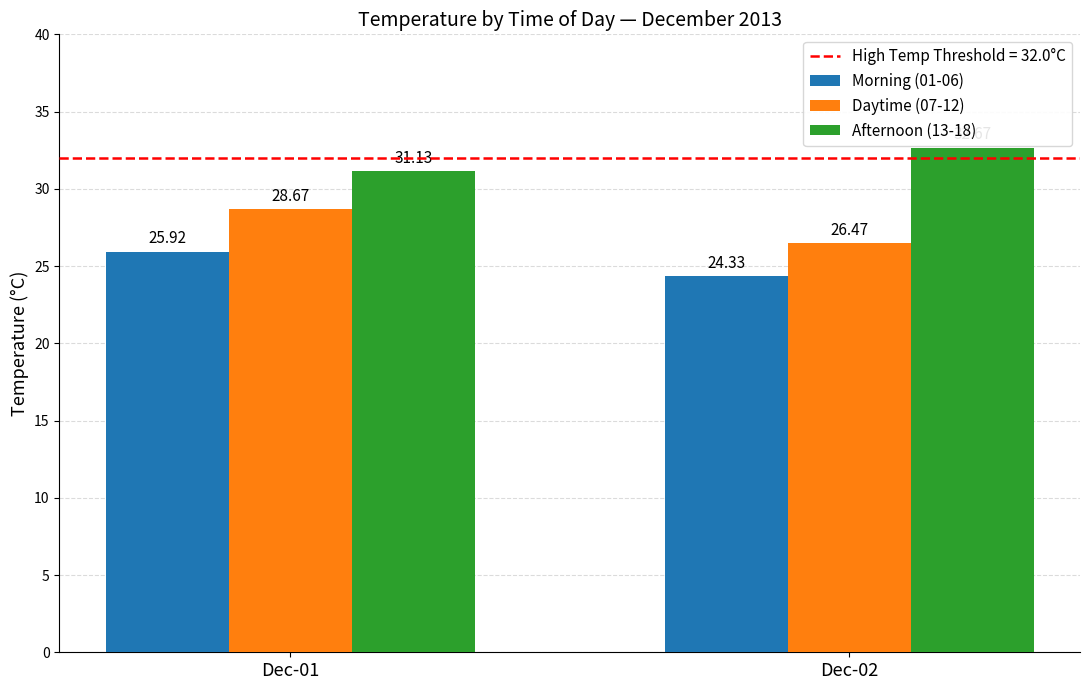

Which category has the highest value in the Afternoon (13-18) series?

Dec-02